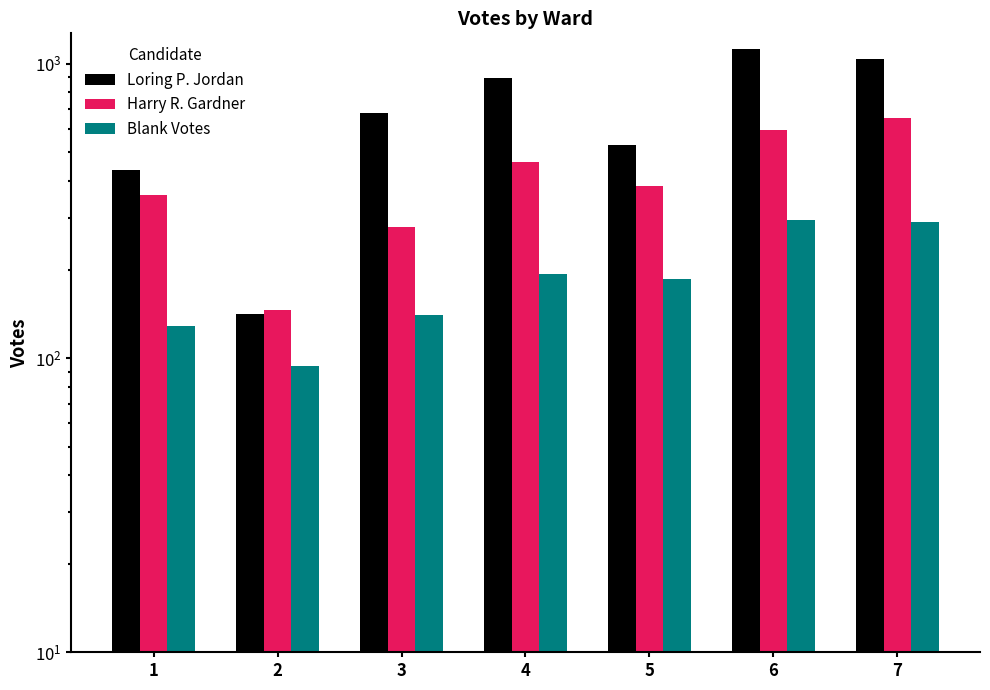

Rank the series at 5 from lowest to highest value.

Blank Votes, Harry R. Gardner, Loring P. Jordan